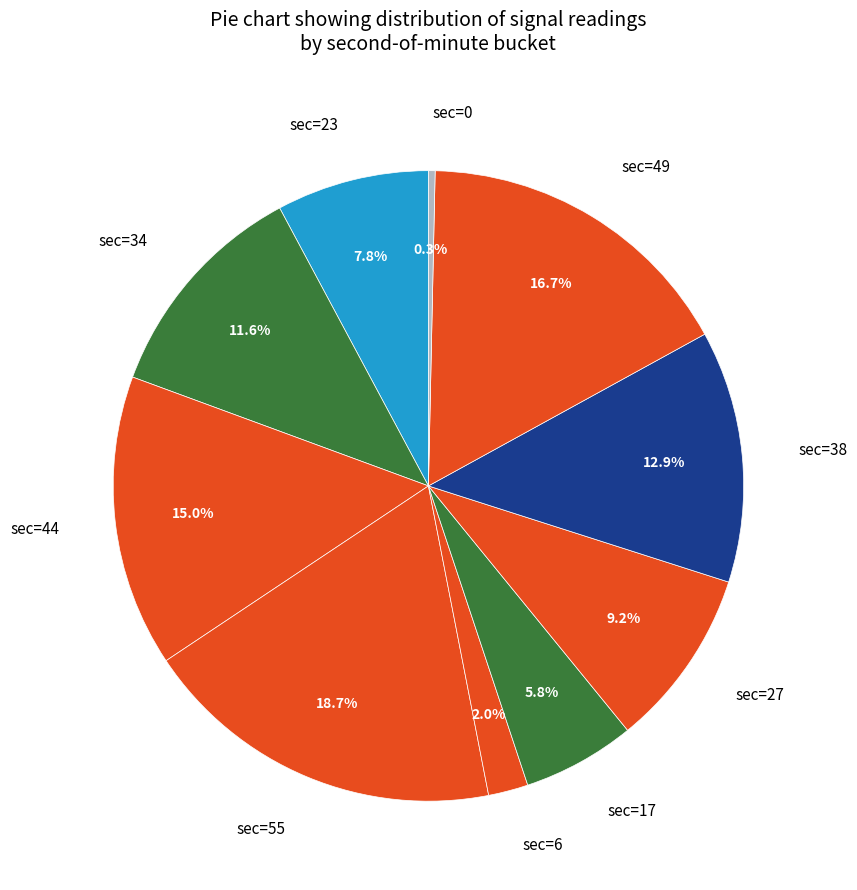

How many segments does this pie chart have?

10